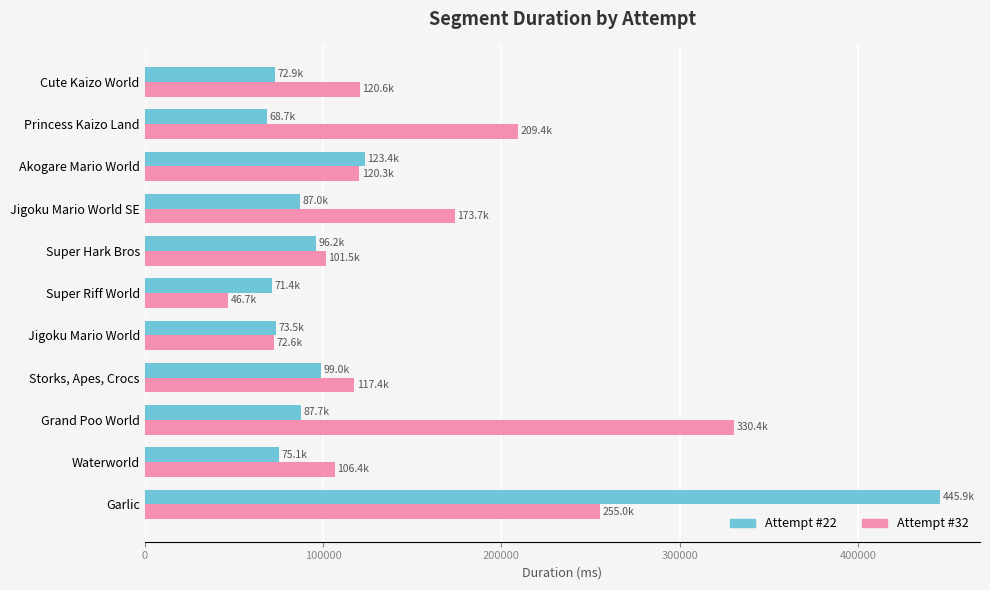

What is the highest value of the Attempt #32 series?

330422